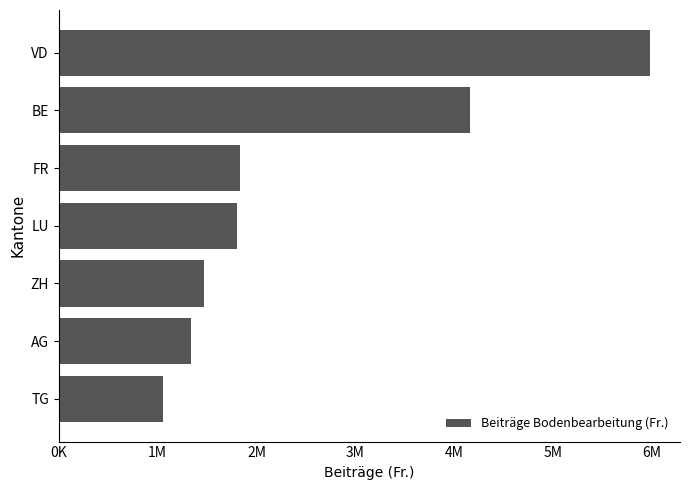

Which label corresponds to the smallest value in the chart?

TG